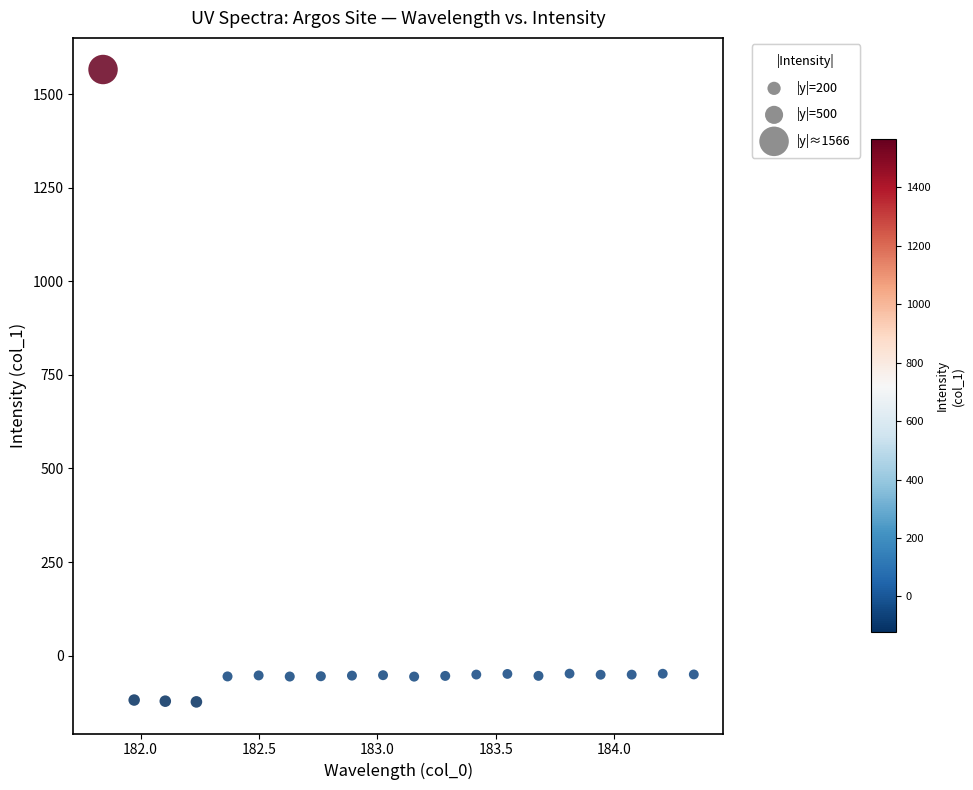

What is the range of Y values (max minus min)?

1689.7